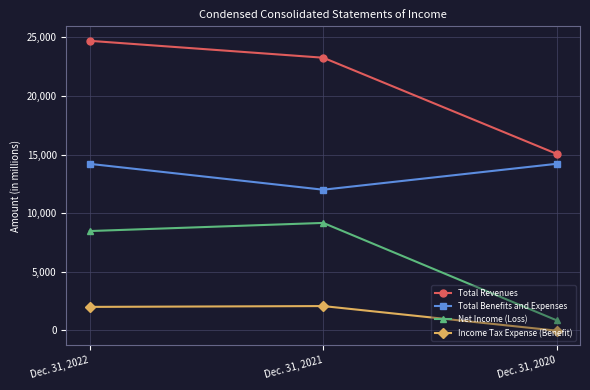

Is the value of Net Income (Loss) at Dec. 31, 2021 greater than the value of Total Revenues at Dec. 31, 2021?

No